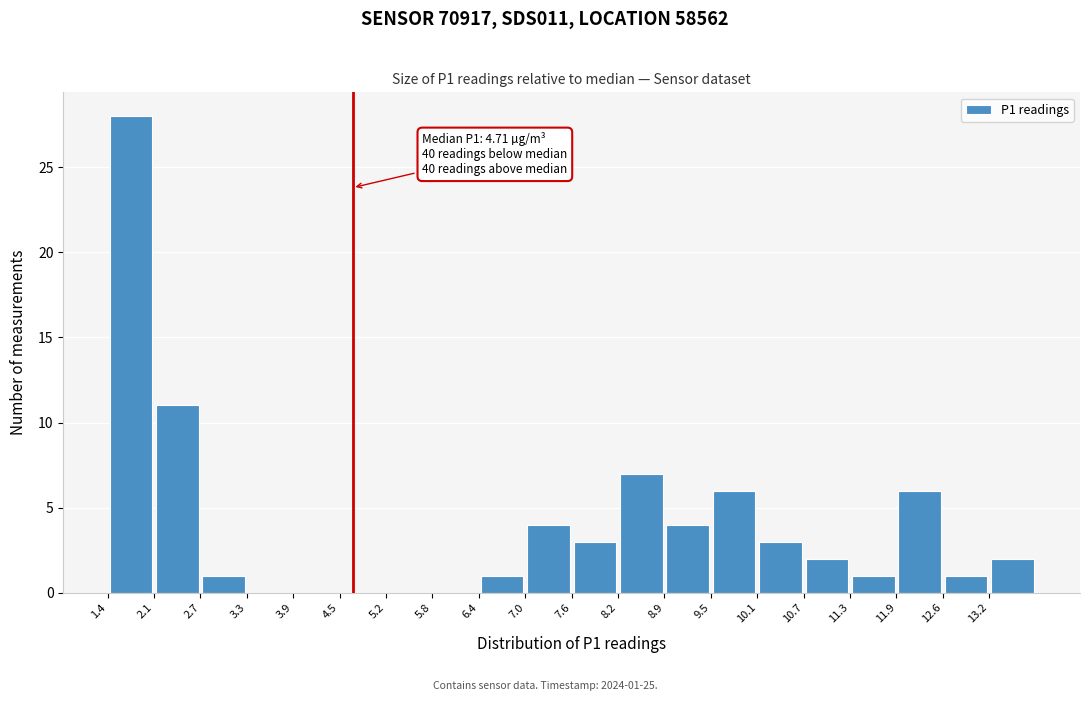

Which range on the x-axis has the tallest bar?

1.5 to 2.1